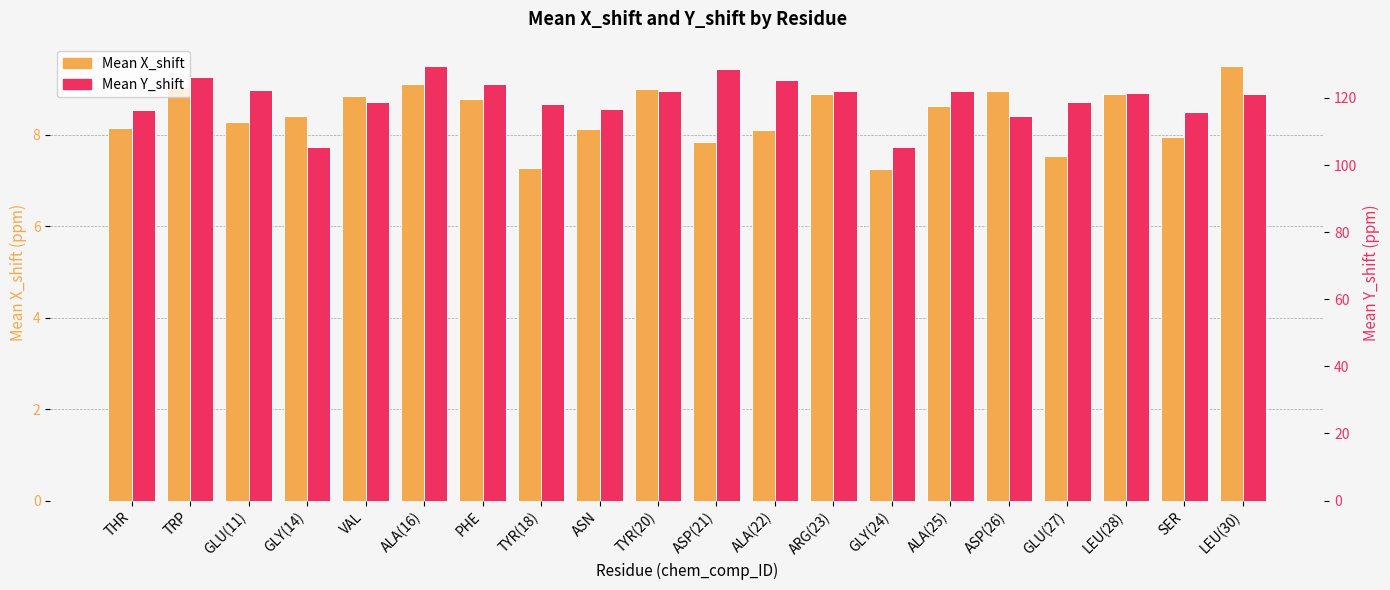

How many groups of bars are there?

20